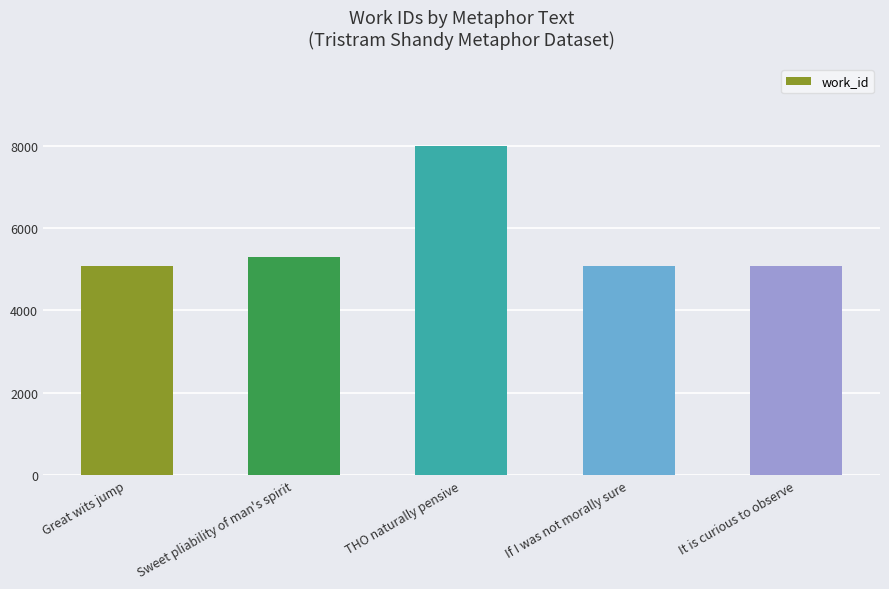

True or false: the data shows 5088 at Great wits jump.

True